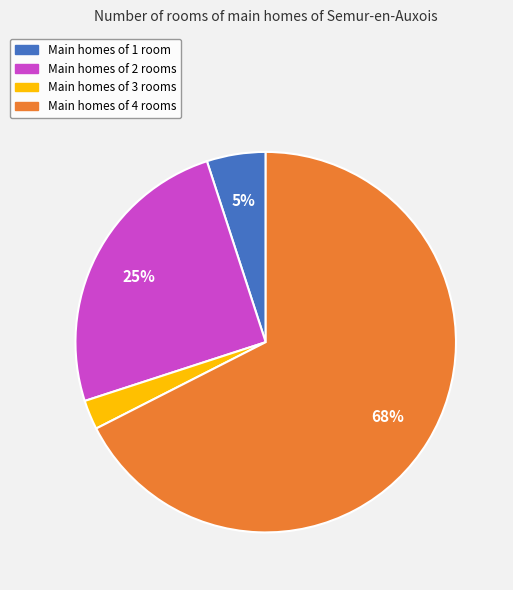

Combined, do Main homes of 4 rooms and Main homes of 2 rooms account for over 50%?

Yes